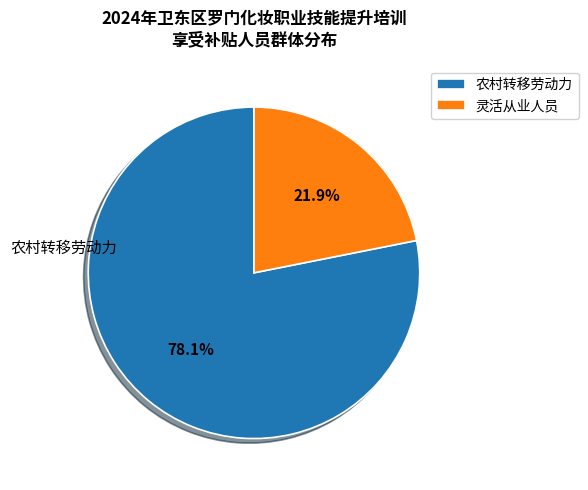

What is the ratio of the value at 灵活从业人员 to the value at 农村转移劳动力?

0.3